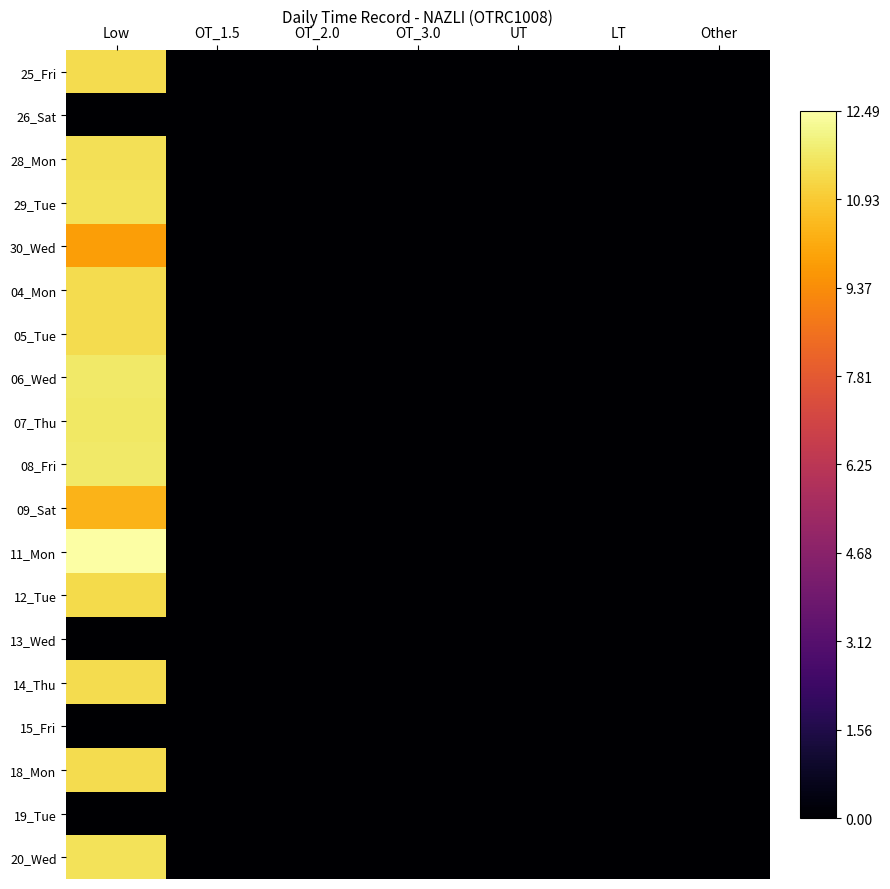

Reading left to right, list all the values displayed in this chart.

25_Fri: Low=0.9	OT_1.5=0.0	OT_2.0=0.0	OT_3.0=0.0	UT=0.0	LT=0.0	Other=0.0
26_Sat: Low=0.0	OT_1.5=0.0	OT_2.0=0.0	OT_3.0=0.0	UT=0.0	LT=0.0	Other=0.0
28_Mon: Low=0.9	OT_1.5=0.0	OT_2.0=0.0	OT_3.0=0.0	UT=0.0	LT=0.0	Other=0.0
29_Tue: Low=0.9	OT_1.5=0.0	OT_2.0=0.0	OT_3.0=0.0	UT=0.0	LT=0.0	Other=0.0
30_Wed: Low=0.8	OT_1.5=0.0	OT_2.0=0.0	OT_3.0=0.0	UT=0.0	LT=0.0	Other=0.0
04_Mon: Low=0.9	OT_1.5=0.0	OT_2.0=0.0	OT_3.0=0.0	UT=0.0	LT=0.0	Other=0.0
05_Tue: Low=0.9	OT_1.5=0.0	OT_2.0=0.0	OT_3.0=0.0	UT=0.0	LT=0.0	Other=0.0
06_Wed: Low=0.9	OT_1.5=0.0	OT_2.0=0.0	OT_3.0=0.0	UT=0.0	LT=0.0	Other=0.0
07_Thu: Low=0.9	OT_1.5=0.0	OT_2.0=0.0	OT_3.0=0.0	UT=0.0	LT=0.0	Other=0.0
08_Fri: Low=0.9	OT_1.5=0.0	OT_2.0=0.0	OT_3.0=0.0	UT=0.0	LT=0.0	Other=0.0
09_Sat: Low=0.8	OT_1.5=0.0	OT_2.0=0.0	OT_3.0=0.0	UT=0.0	LT=0.0	Other=0.0
11_Mon: Low=1.0	OT_1.5=0.0	OT_2.0=0.0	OT_3.0=0.0	UT=0.0	LT=0.0	Other=0.0
12_Tue: Low=0.9	OT_1.5=0.0	OT_2.0=0.0	OT_3.0=0.0	UT=0.0	LT=0.0	Other=0.0
13_Wed: Low=0.0	OT_1.5=0.0	OT_2.0=0.0	OT_3.0=0.0	UT=0.0	LT=0.0	Other=0.0
14_Thu: Low=0.9	OT_1.5=0.0	OT_2.0=0.0	OT_3.0=0.0	UT=0.0	LT=0.0	Other=0.0
15_Fri: Low=0.0	OT_1.5=0.0	OT_2.0=0.0	OT_3.0=0.0	UT=0.0	LT=0.0	Other=0.0
18_Mon: Low=0.9	OT_1.5=0.0	OT_2.0=0.0	OT_3.0=0.0	UT=0.0	LT=0.0	Other=0.0
19_Tue: Low=0.0	OT_1.5=0.0	OT_2.0=0.0	OT_3.0=0.0	UT=0.0	LT=0.0	Other=0.0
20_Wed: Low=0.9	OT_1.5=0.0	OT_2.0=0.0	OT_3.0=0.0	UT=0.0	LT=0.0	Other=0.0